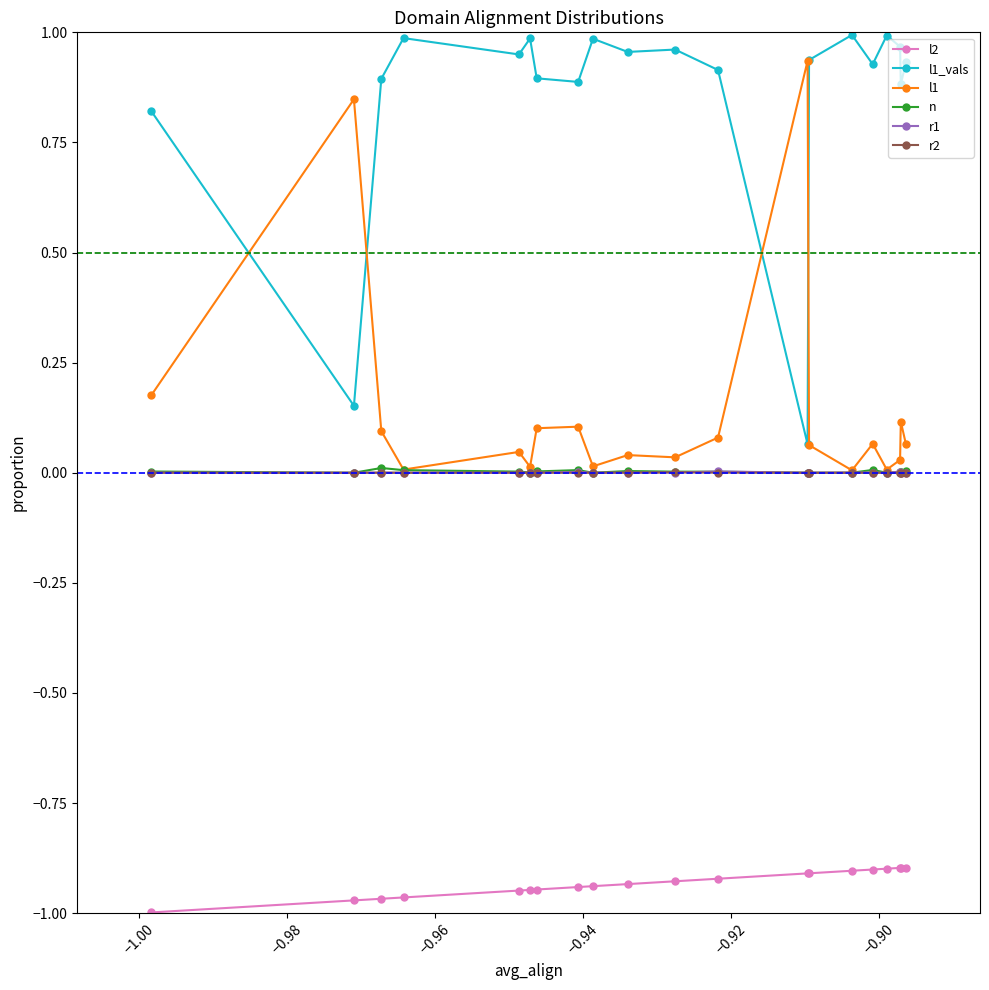

True or false: l1 has more than 1 interior local peaks.

True